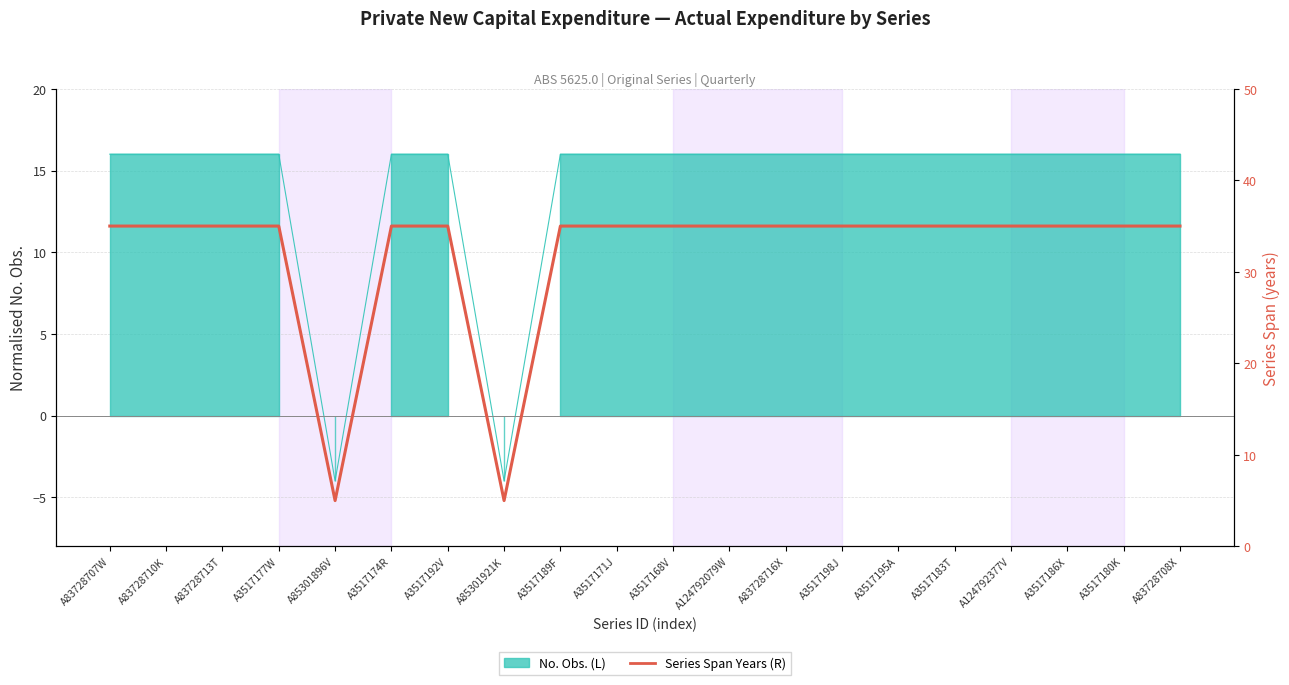

Reading right to left, list all the values displayed in this chart.

35	35	35	35	35	35	35	35	35	35	35	35	5	35	35	5	35	35	35	35